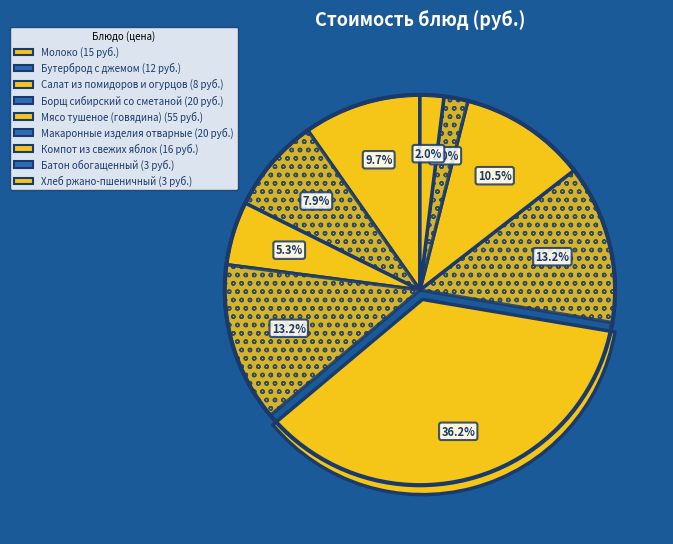

Which category has the smallest portion of the pie?

Батон обогащенный